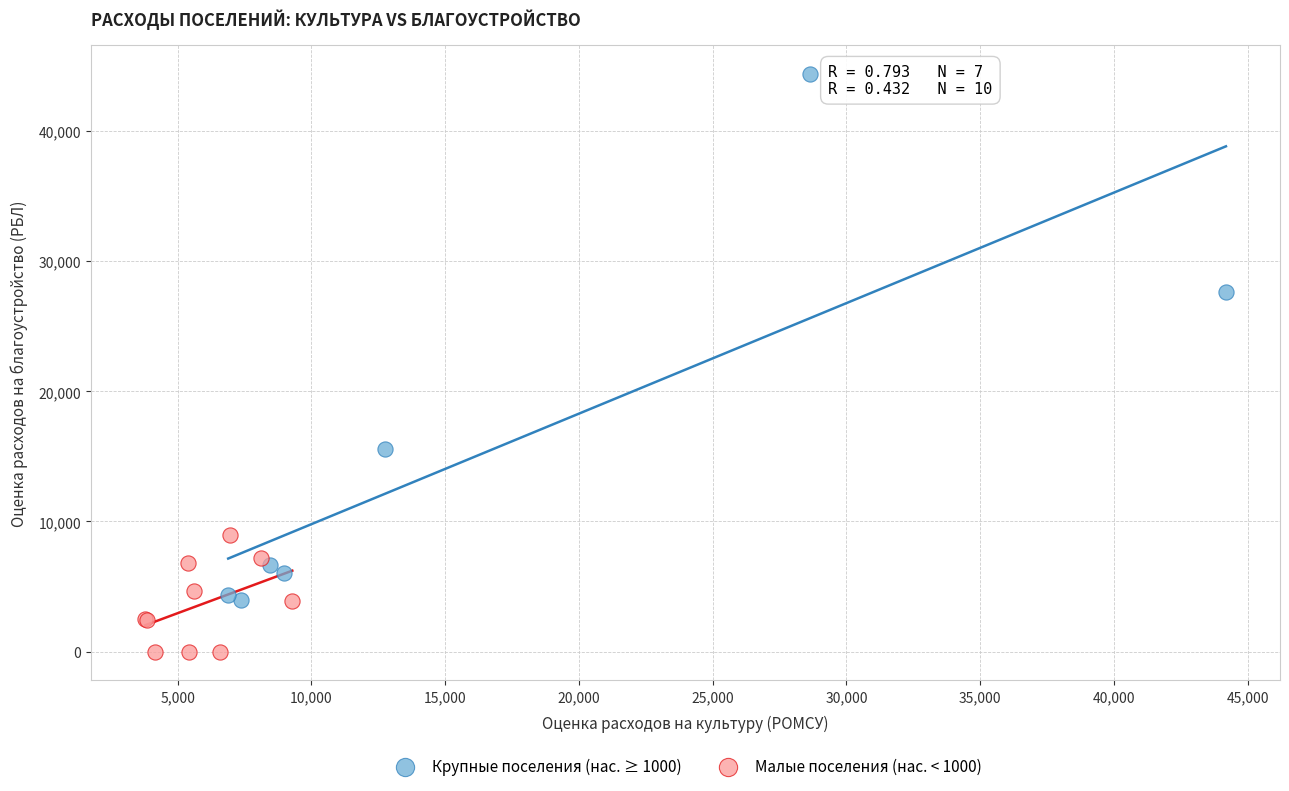

Which series contains the lowest Y value?

Малые поселения (нас. < 1000)